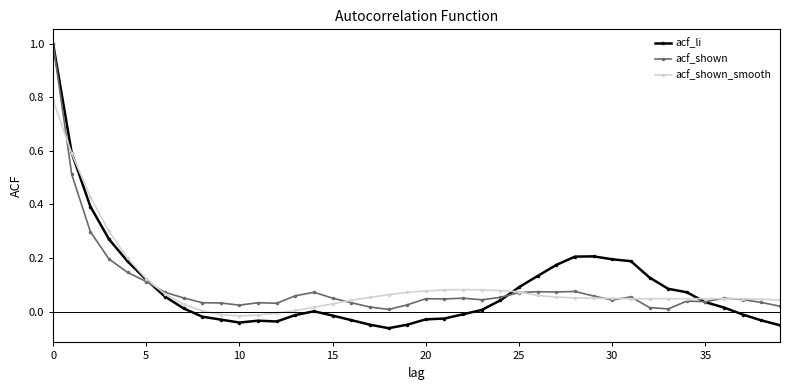

True or false: acf_shown has more than 1 points higher than both neighbors.

True